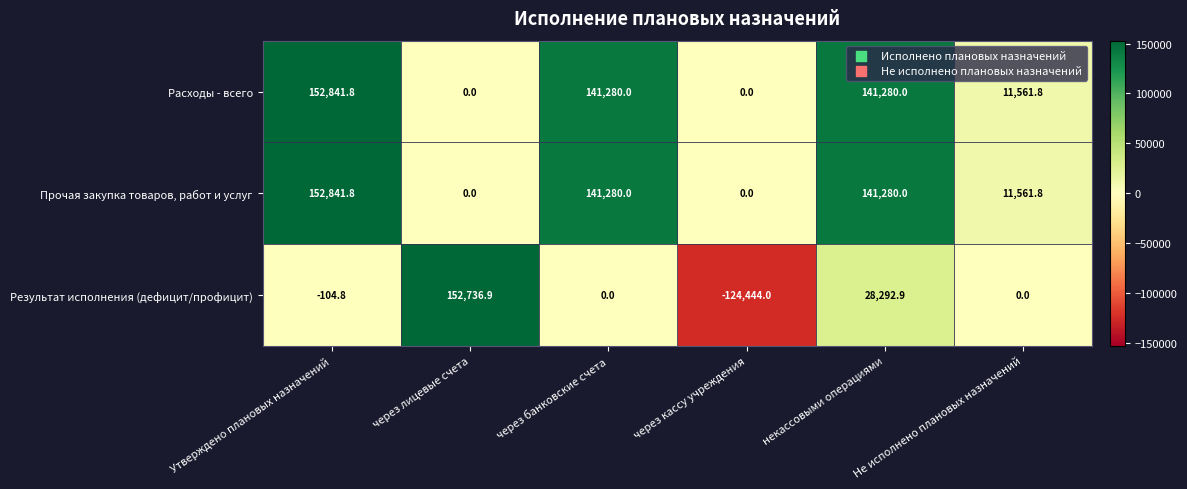

Count the number of categories in the chart.

6